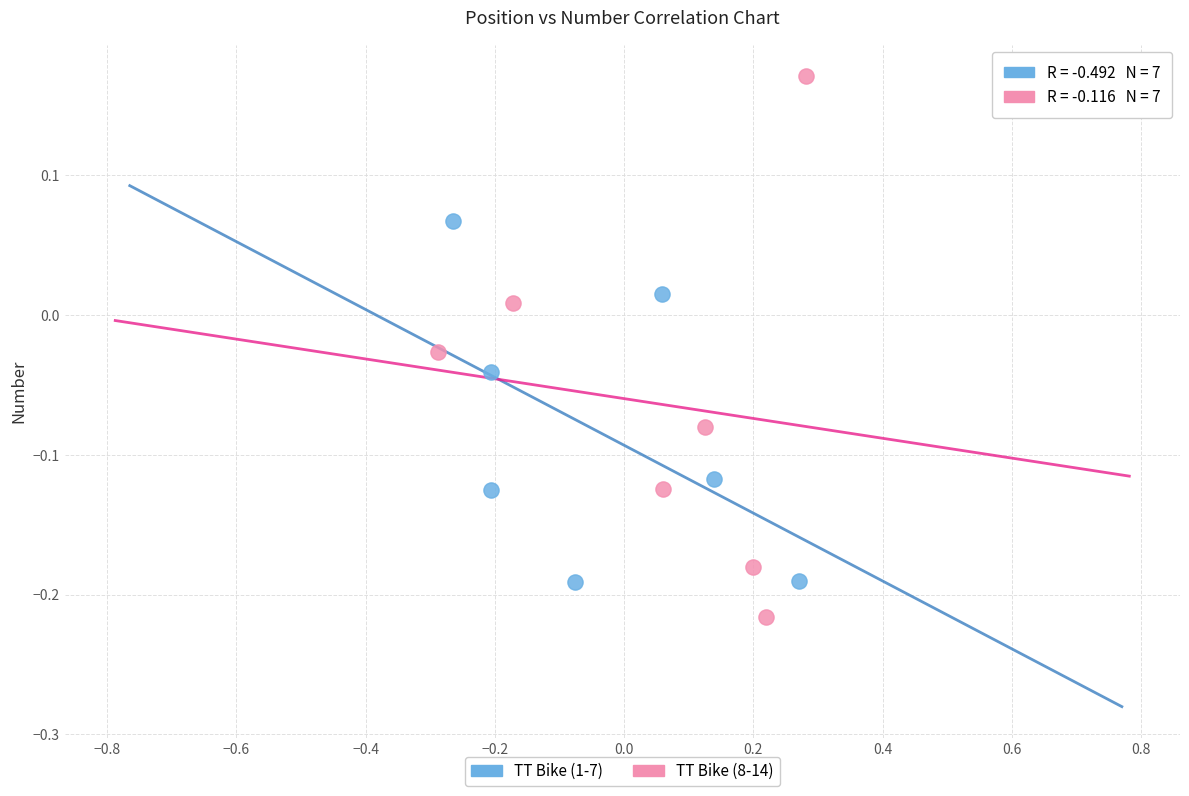

Which series has the widest spread of Y values?

TT Bike (8-14)